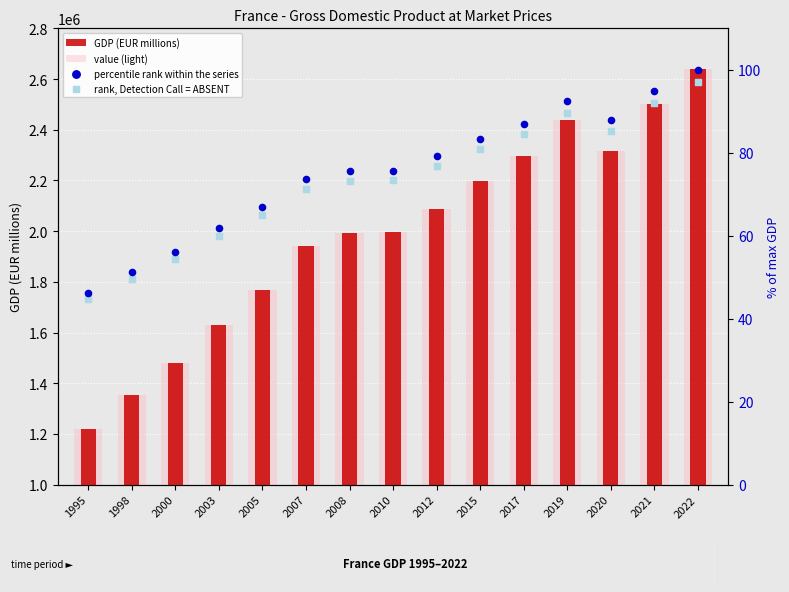

Is the value of percentile rank within the series at 2019 greater than the value of value (light) at 2015?

No